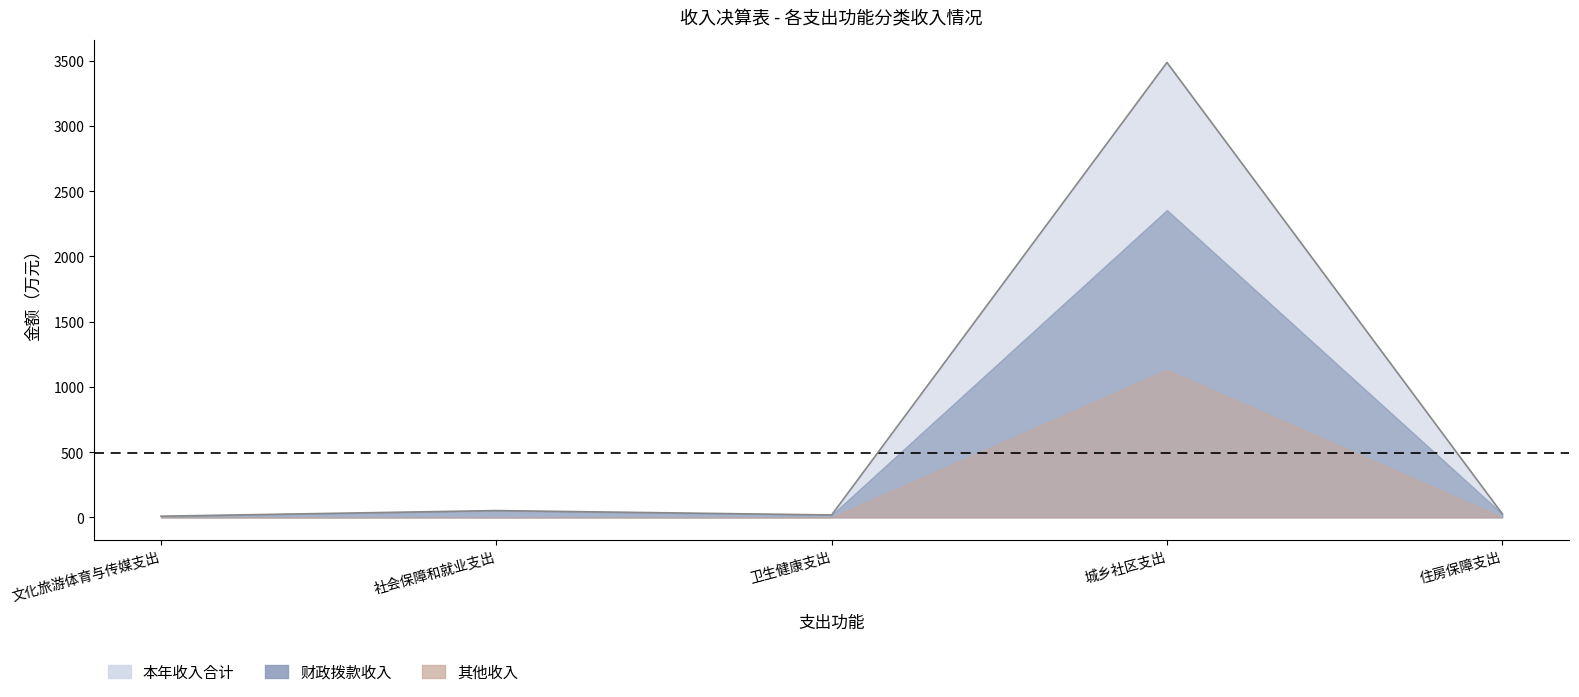

How many interior local valleys does the 财政拨款收入 series have?

1